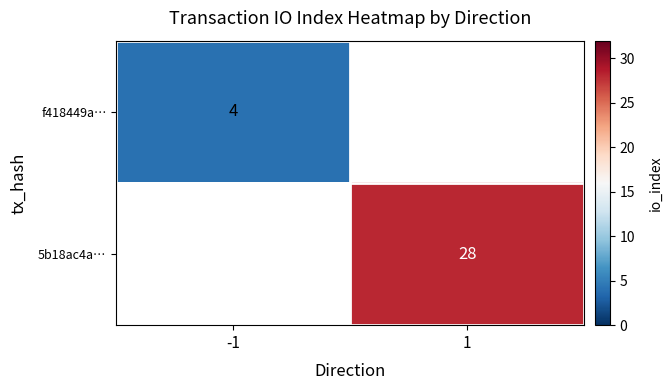

The f418449a… series shows 4 at -1. True or false?

True